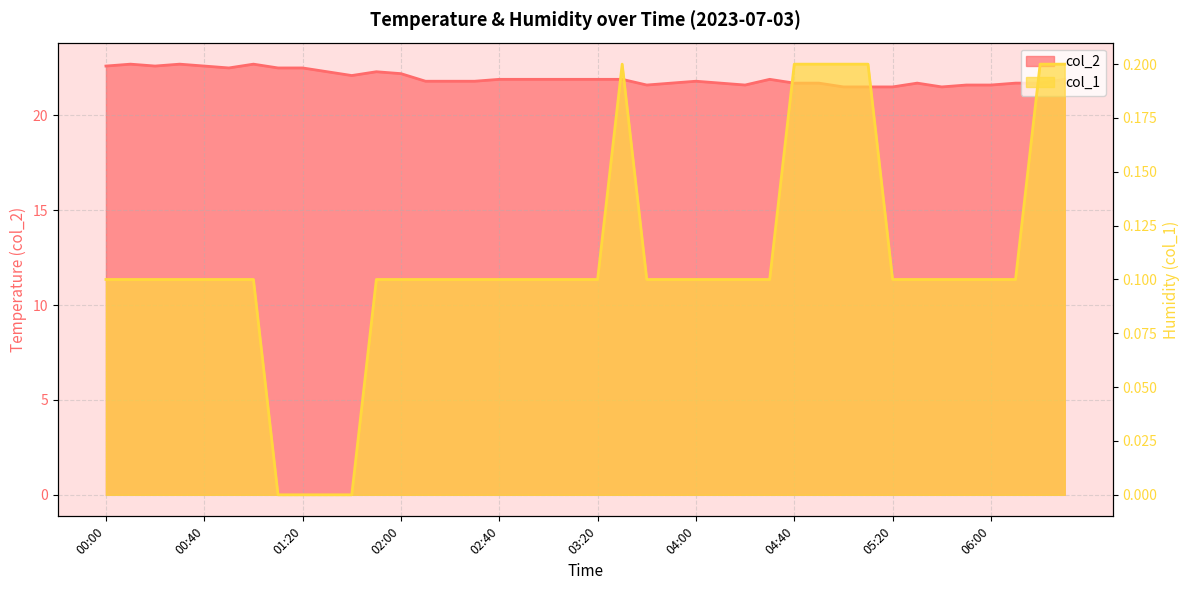

What position from the right is 00:10?

39